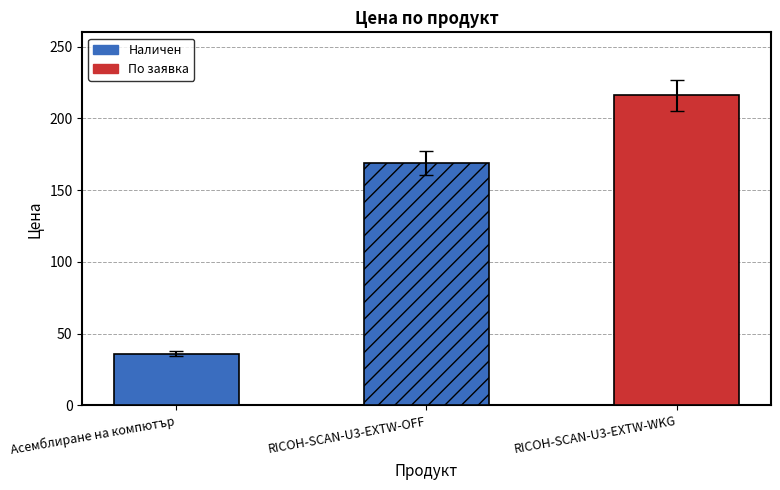

What is the average value?

140.3